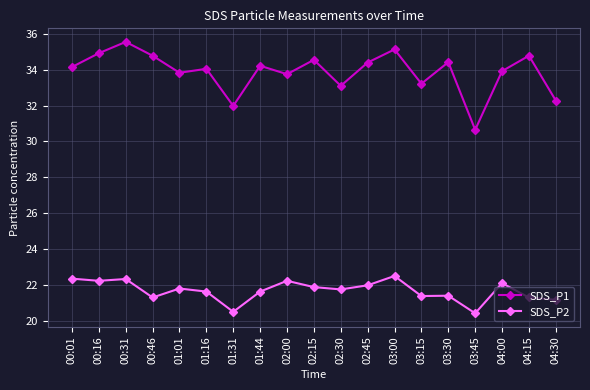

What is the label of the 4th point from the left?

00:46